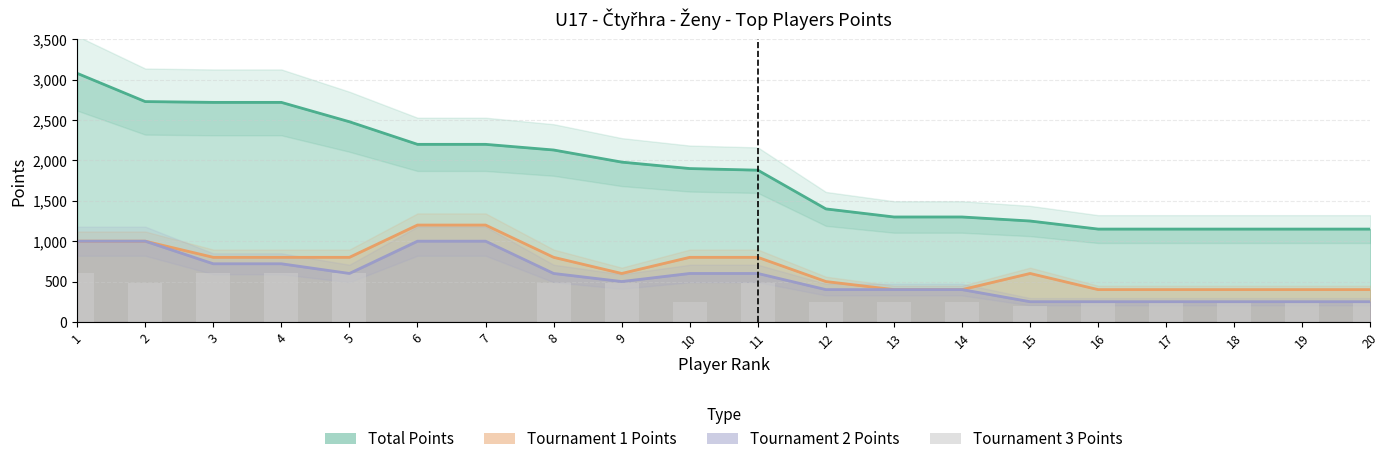

Reading right to left, list all the values displayed in this chart.

Total Points: 1150	1150	1150	1150	1150	1250	1300	1300	1400	1880	1900	1980	2130	2200	2200	2480	2720	2720	2730	3080
Tournament 1 Points: 400	400	400	400	400	600	400	400	500	800	800	600	800	1200	1200	800	800	800	1000	1000
Tournament 2 Points: 250	250	250	250	250	250	400	400	400	600	600	500	600	1000	1000	600	720	720	1000	1000
Tournament 3 Points: 250	250	250	250	250	200	250	250	250	480	250	480	480	0	0	600	600	600	480	600